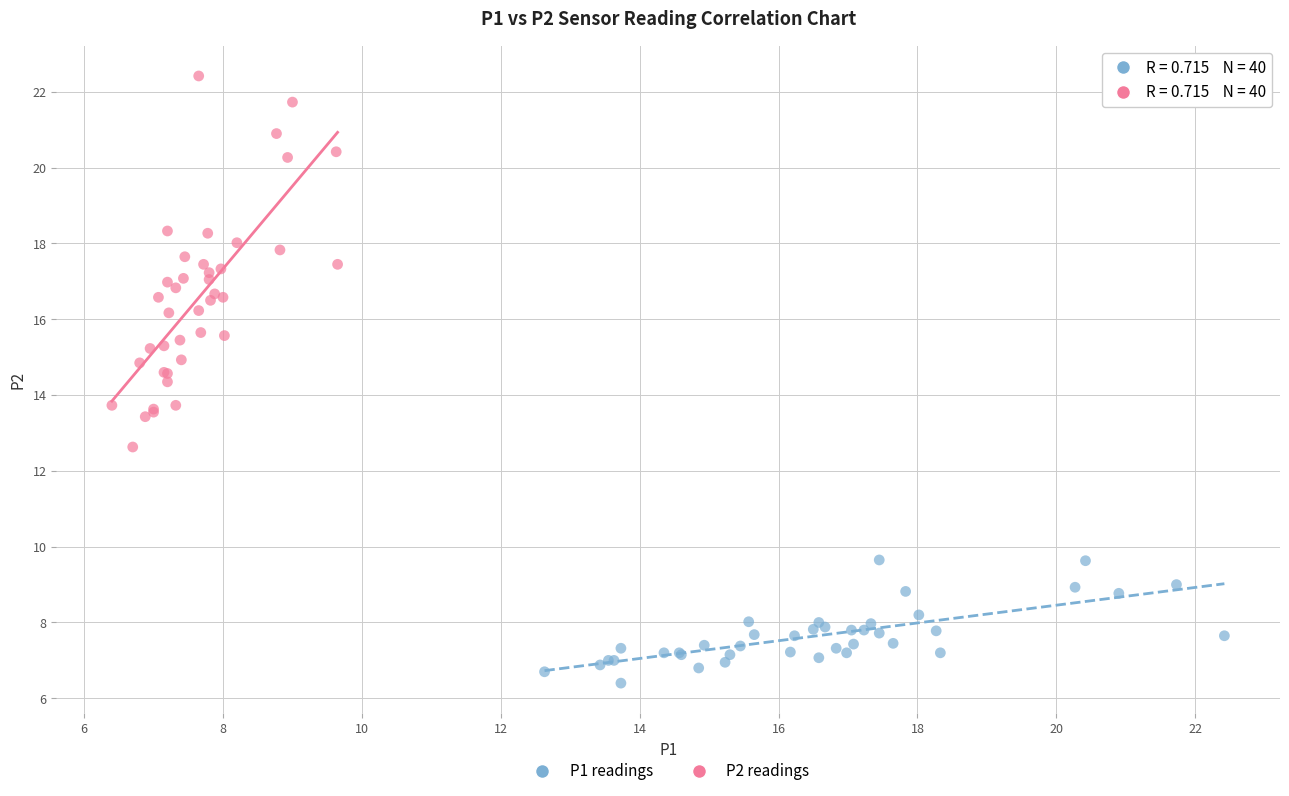

Which series contains the lowest Y value?

P1 readings